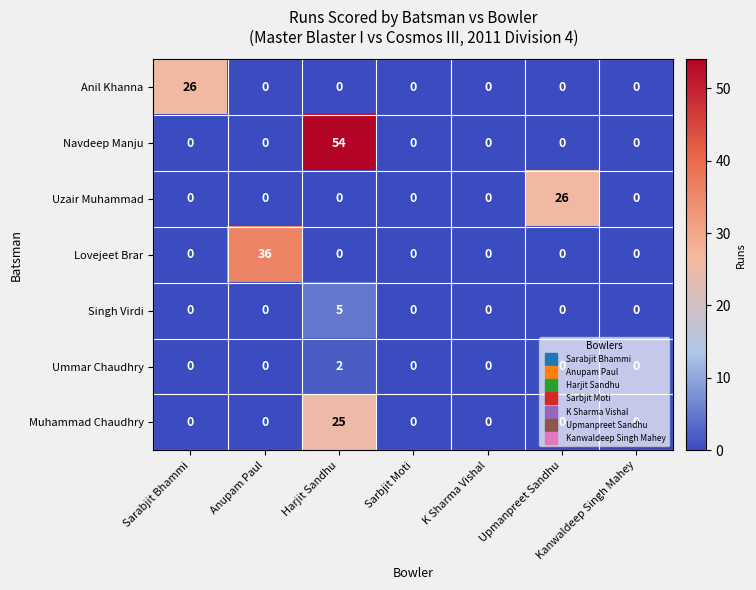

What is the average value of the Lovejeet Brar series?

5